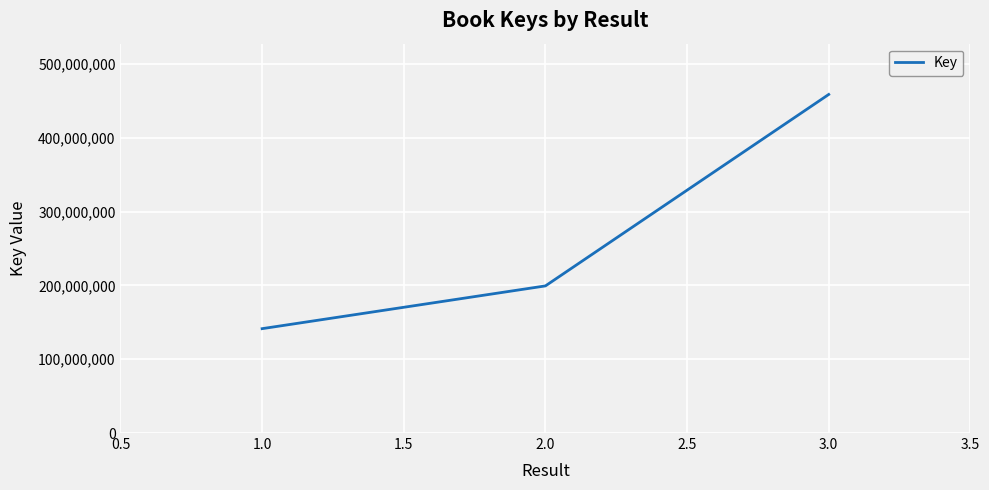

What is the sum of all values?

799398654